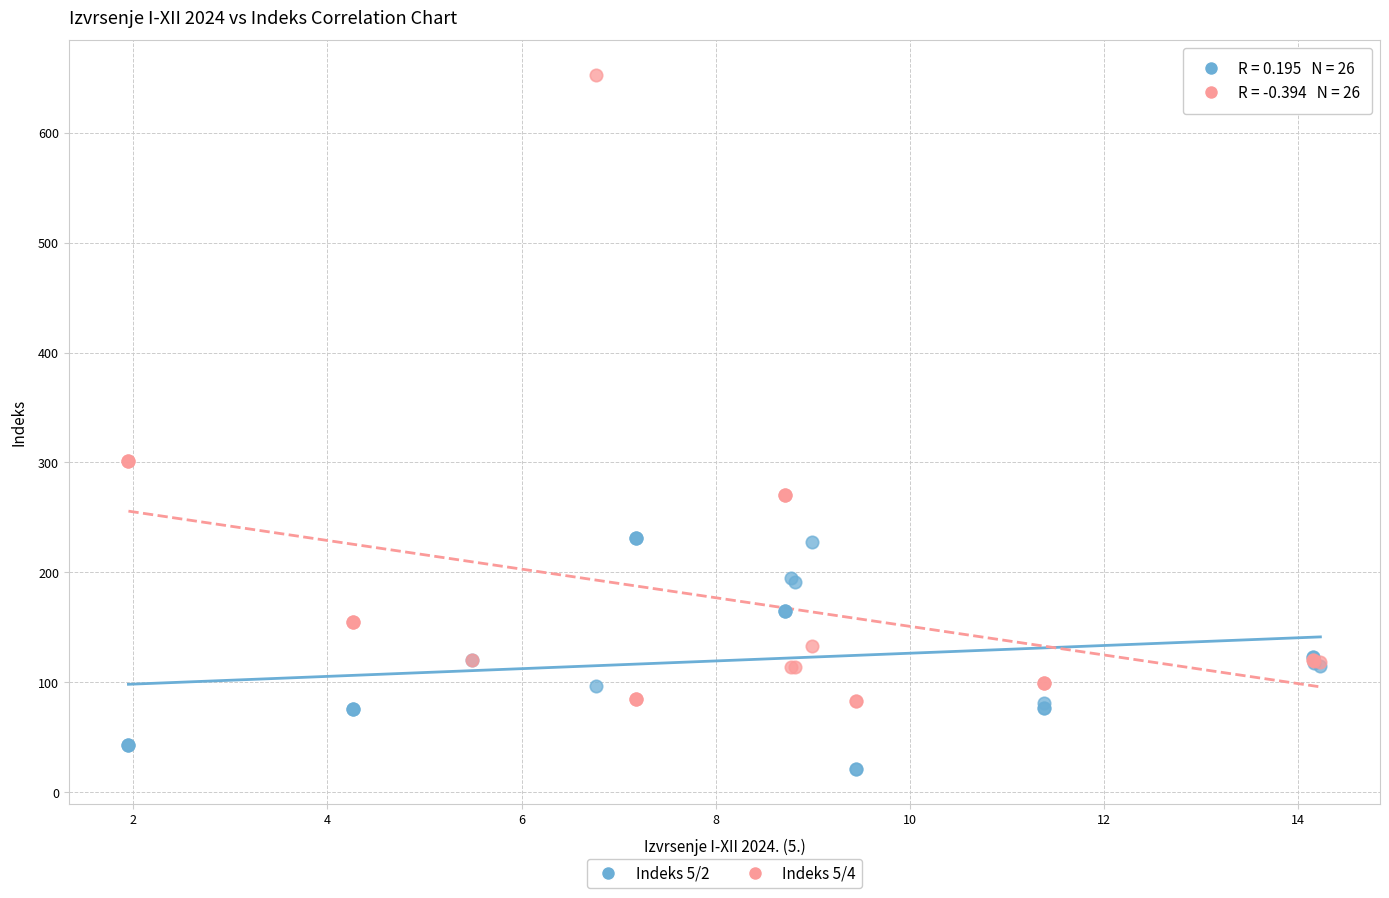

Which series has the widest spread of Y values?

Indeks 5/4